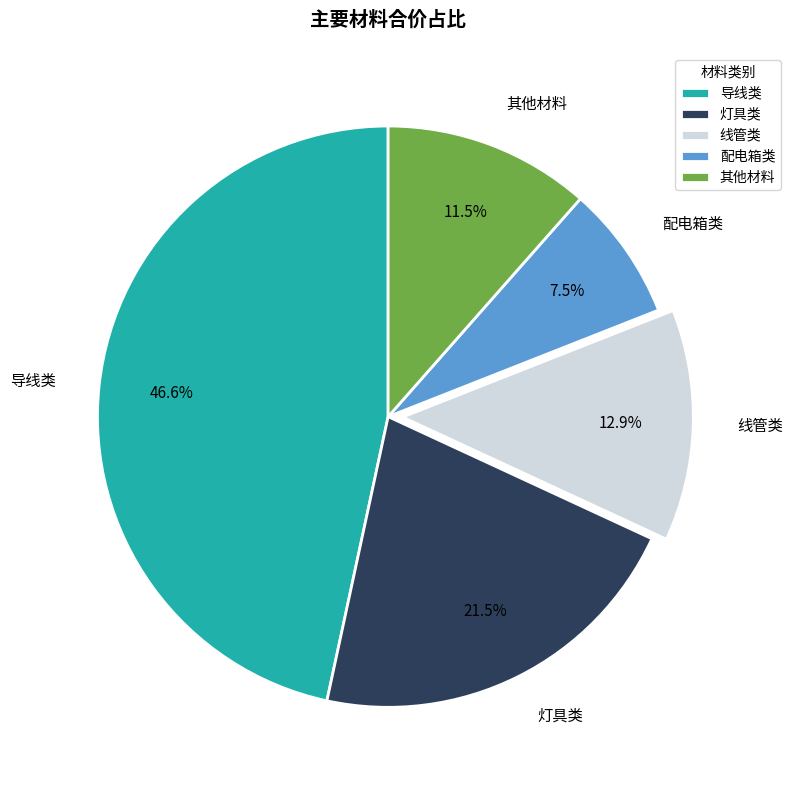

What is the ratio of the value at 线管类 to the value at 导线类?

0.3